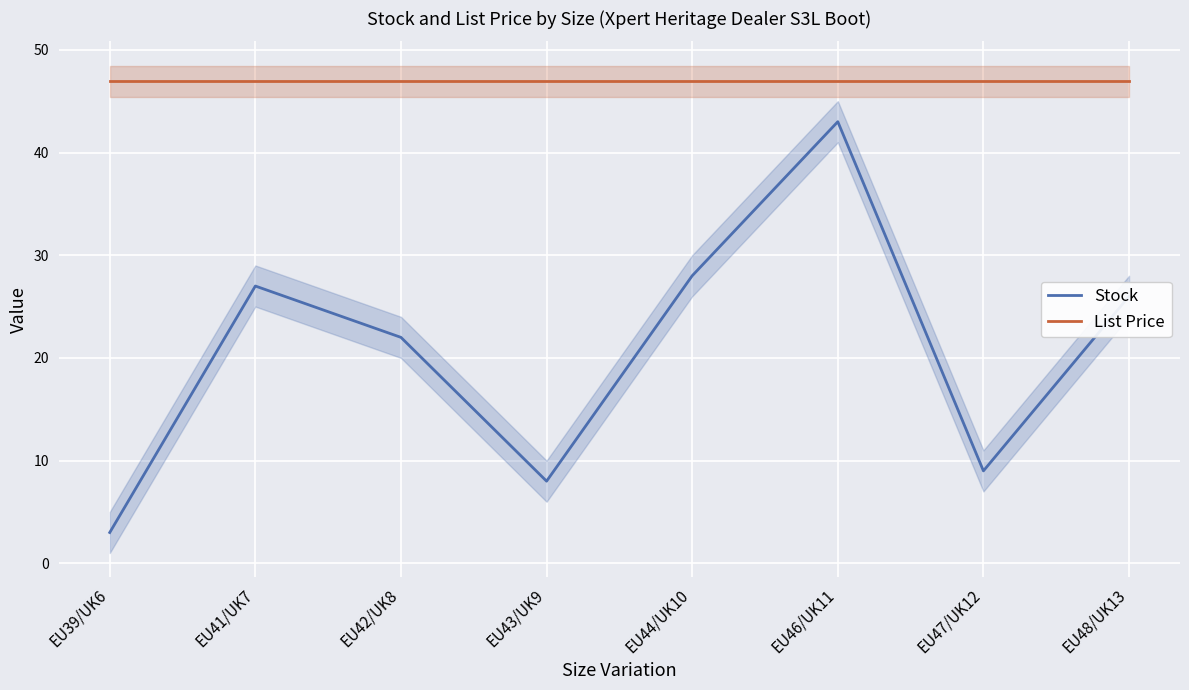

What value does the Stock series have at EU43/UK9?

8.0